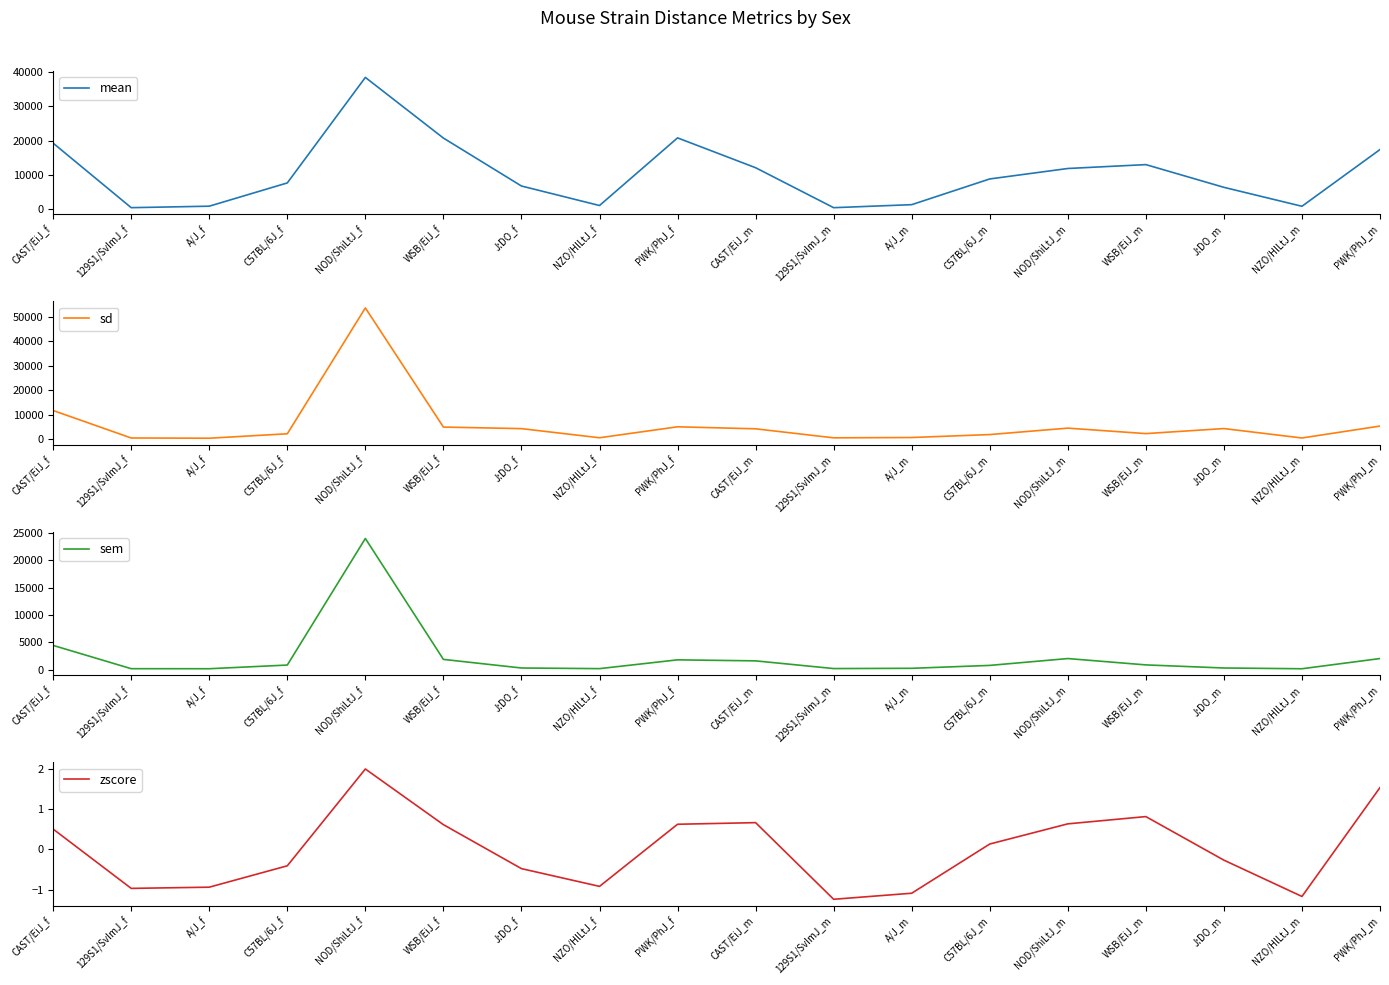

What position from the right is J:DO_m?

3